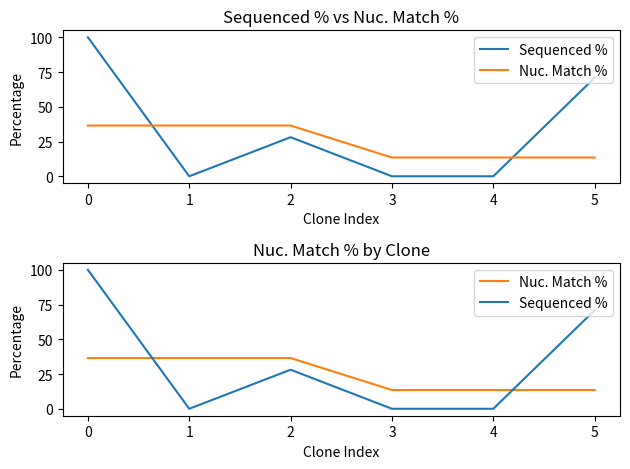

The Sequenced % series shows 169.4 at 0. True or false?

False